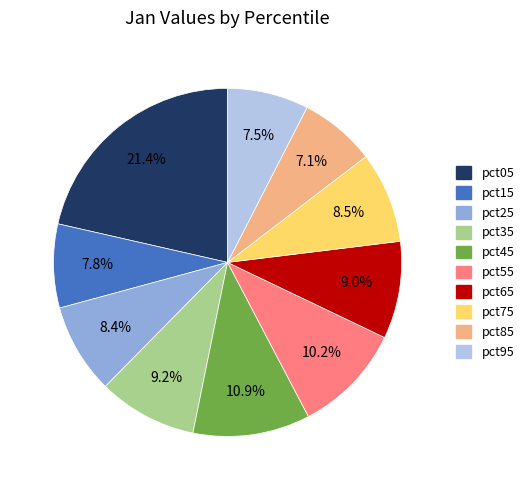

Combined, do pct55 and pct75 account for over 50%?

No